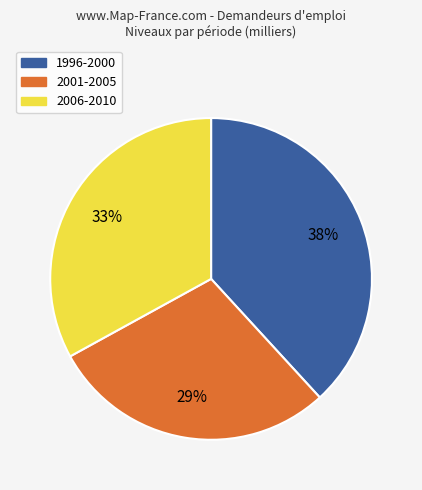

Rank the categories by value from highest to lowest.

1996-2000, 2006-2010, 2001-2005